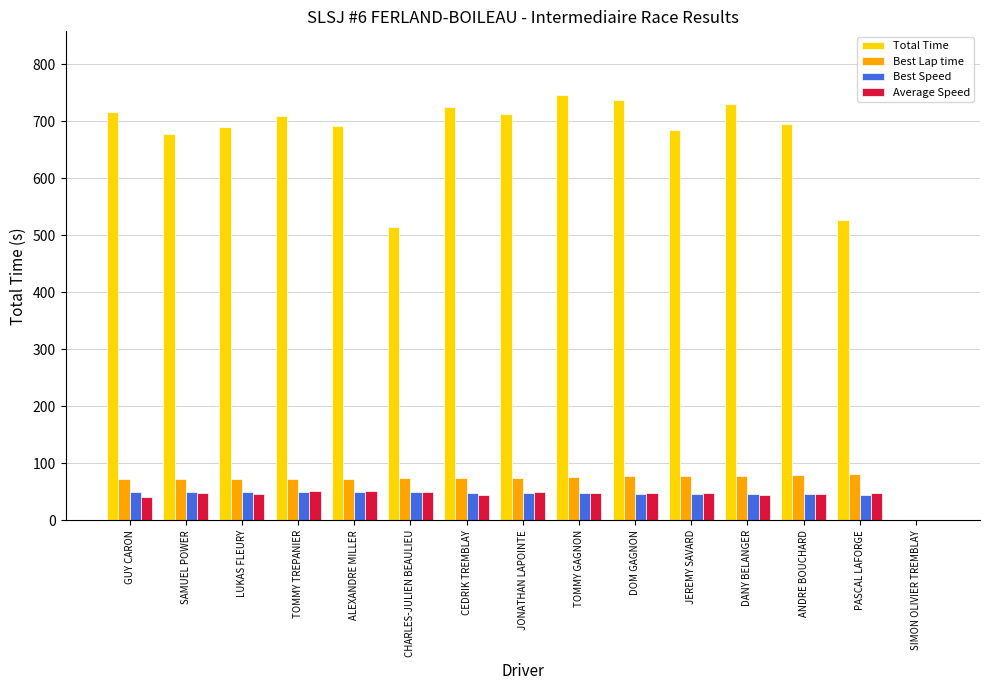

What is the greatest value displayed?

746.2